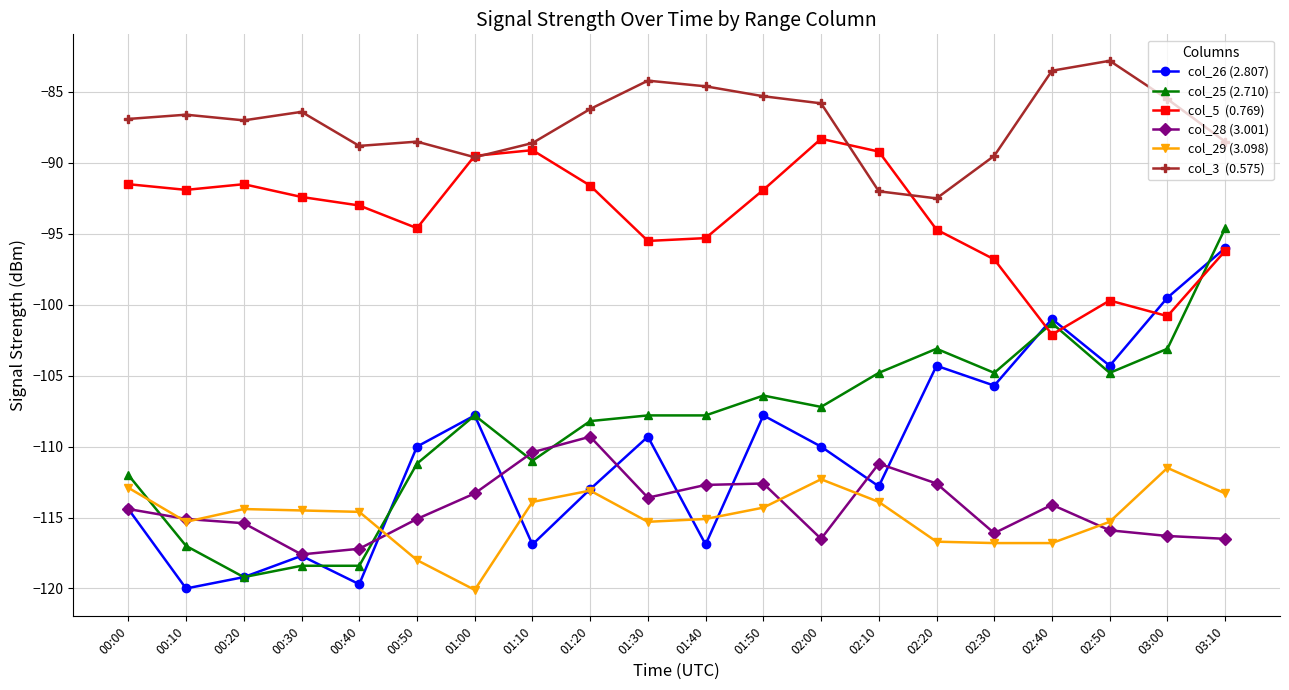

What is the label of the 18th point from the left?

02:50